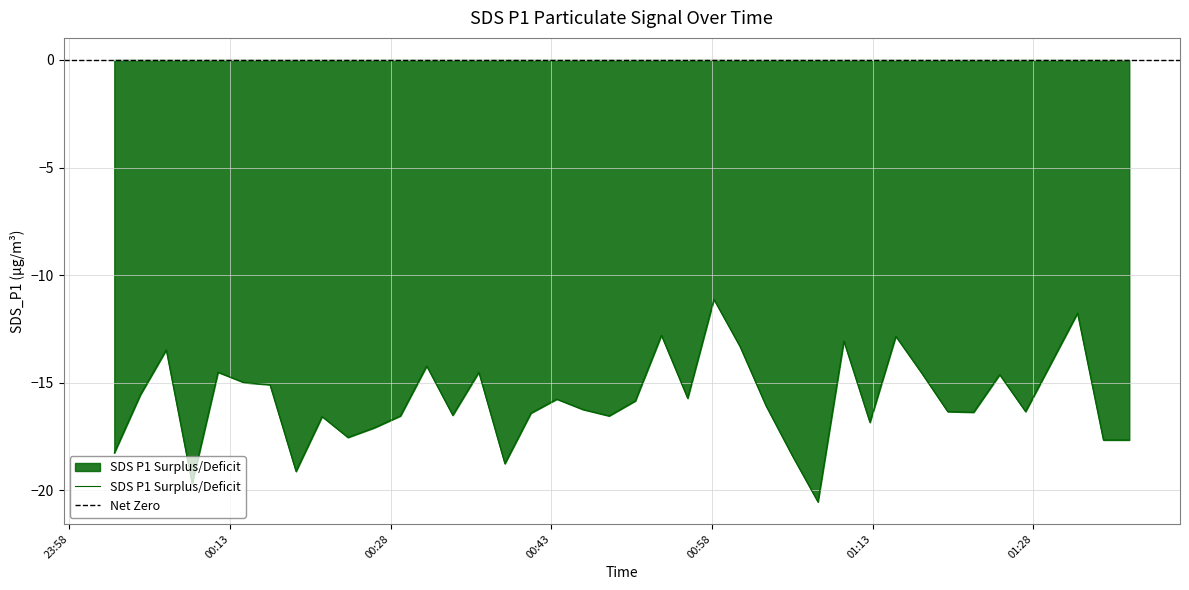

Which has a higher value, 2022/12/14 00:16:43 or 2022/12/14 01:12:44?

2022/12/14 00:16:43